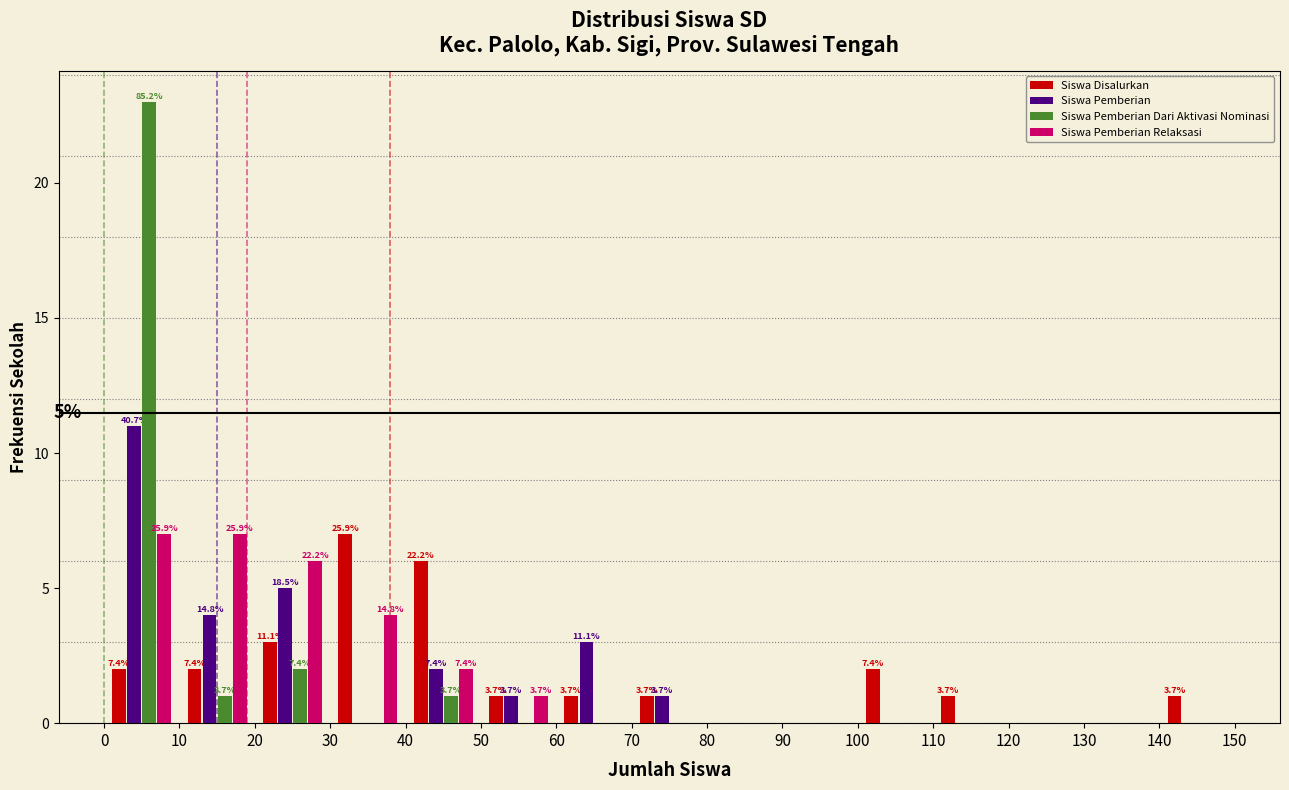

In the Siswa Disalurkan series, which range on the x-axis has the tallest bar?

30 to 40